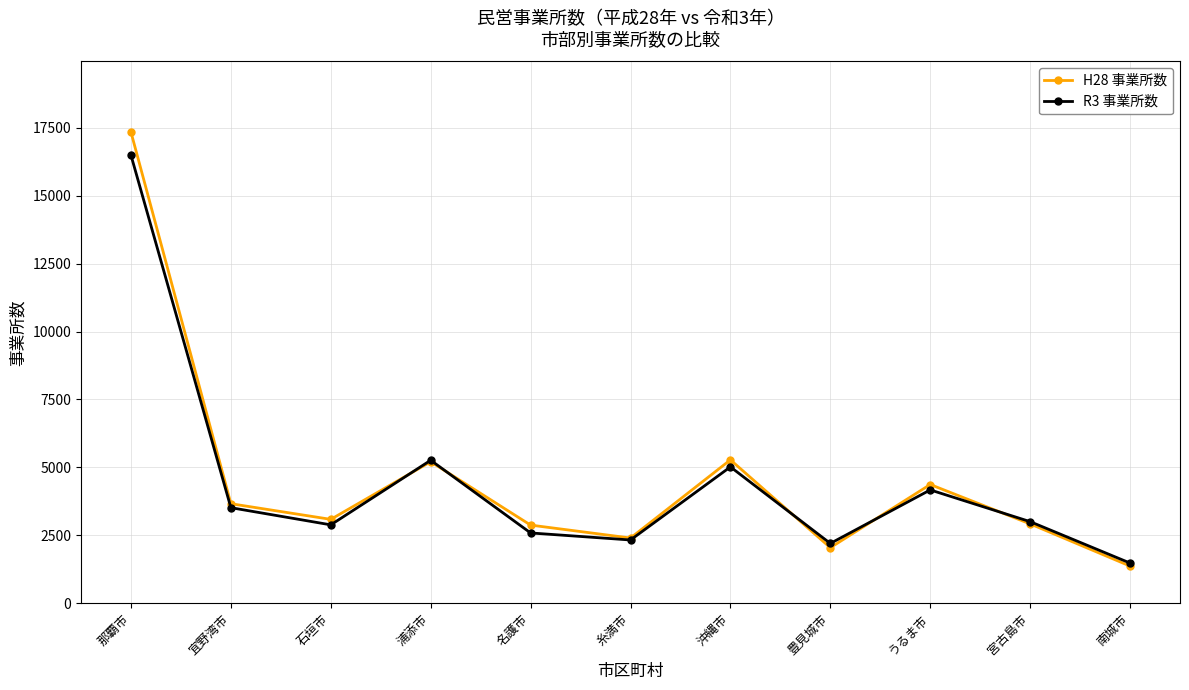

Which series has the widest spread of values?

H28 事業所数